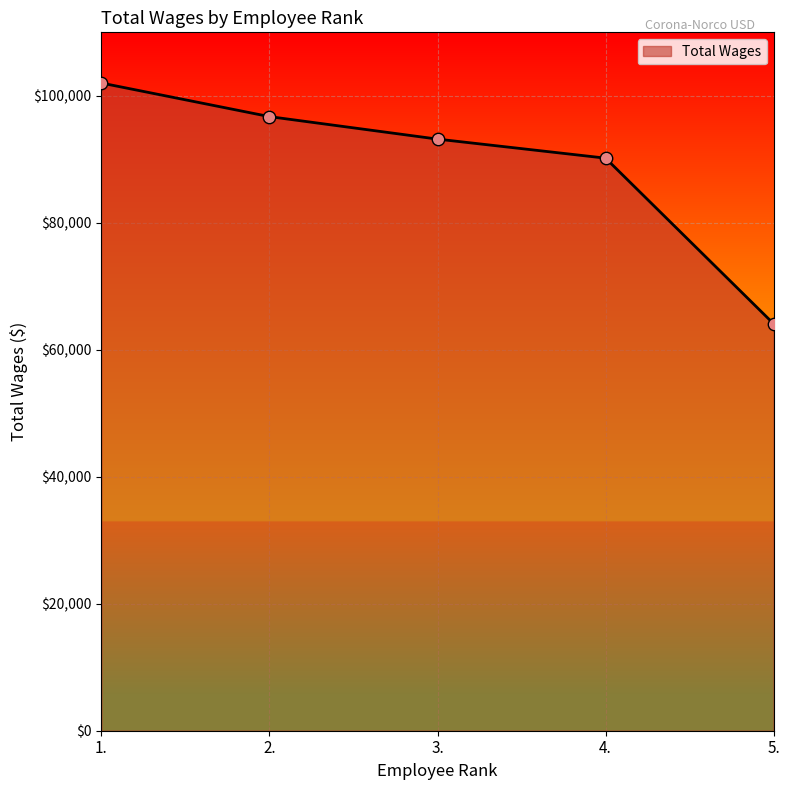

What is the ratio of the value at 3. to the value at 5.?

1.5